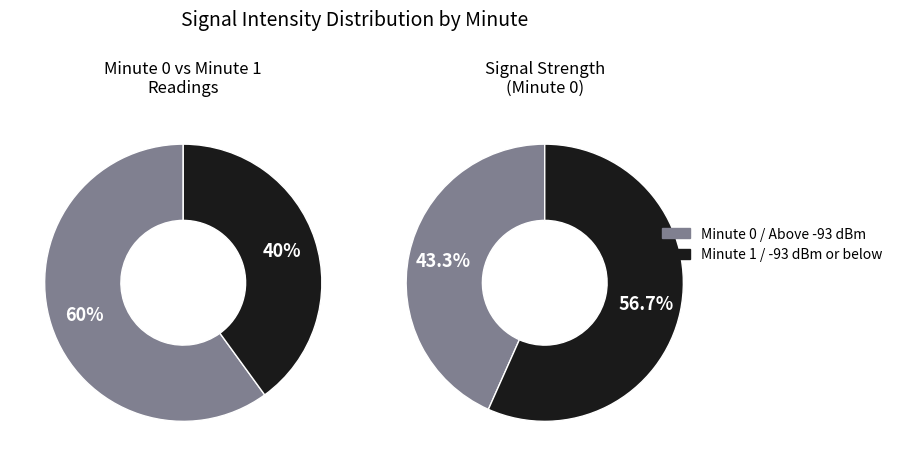

Is it true that Minute 0 is 60% of the pie?

True